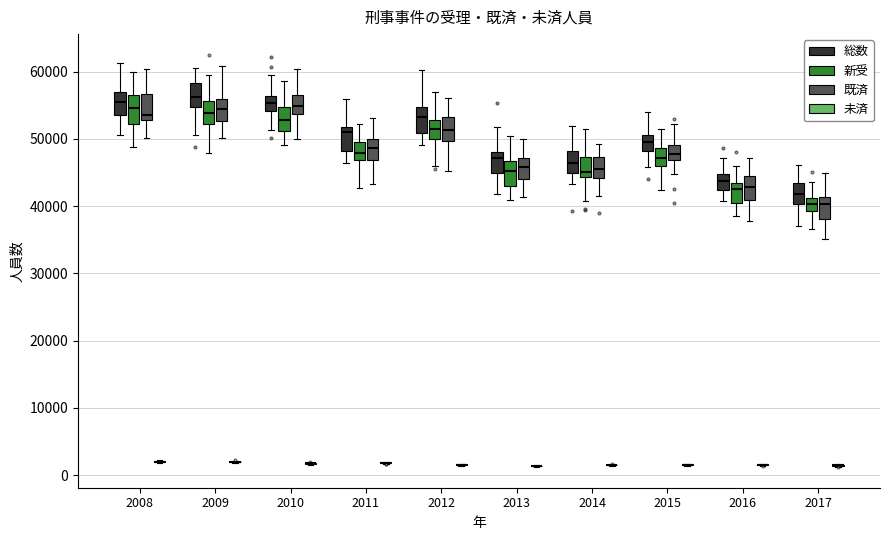

Reading left to right, transcribe this box plot: for each box, give where its median line is, the range the box spans, and where its two whiskers end, as read against the y-axis. The values are not printed on the chart, so give them approximately, as read against the axis.

2008 (総数): median 55000, box 54000 to 57000, whiskers 51000 to 61000
2008 (新受): median 55000, box 52000 to 57000, whiskers 49000 to 60000
2008 (既済): median 54000, box 53000 to 57000, whiskers 50000 to 60000
2008 (未済): box collapsed to a line at 2000, whiskers 2000 to 2000
2009 (総数): median 56000, box 55000 to 58000, whiskers 51000 to 61000
2009 (新受): median 54000, box 52000 to 56000, whiskers 48000 to 60000
2009 (既済): median 54000, box 53000 to 56000, whiskers 50000 to 61000
2009 (未済): box collapsed to a line at 2000, whiskers 2000 to 2000
2010 (総数): median 55000, box 54000 to 56000, whiskers 51000 to 60000
2010 (新受): median 53000, box 51000 to 55000, whiskers 49000 to 59000
2010 (既済): median 55000, box 54000 to 56000, whiskers 50000 to 60000
2010 (未済): box collapsed to a line at 2000, whiskers 2000 to 2000
2011 (総数): median 51000, box 48000 to 52000, whiskers 46000 to 56000
2011 (新受): median 48000, box 47000 to 50000, whiskers 43000 to 52000
2011 (既済): median 49000, box 47000 to 50000, whiskers 43000 to 53000
2011 (未済): box collapsed to a line at 2000, whiskers 2000 to 2000
2012 (総数): median 53000, box 51000 to 55000, whiskers 49000 to 60000
2012 (新受): median 51000, box 50000 to 53000, whiskers 46000 to 57000
2012 (既済): median 51000, box 50000 to 53000, whiskers 45000 to 56000
2012 (未済): box collapsed to a line at 2000, whiskers 1000 to 2000
2013 (総数): median 47000, box 45000 to 48000, whiskers 42000 to 52000
2013 (新受): median 45000, box 43000 to 47000, whiskers 41000 to 50000
2013 (既済): median 46000, box 44000 to 47000, whiskers 41000 to 50000
2013 (未済): box collapsed to a line at 1000, whiskers 1000 to 1000
2014 (総数): median 46000, box 45000 to 48000, whiskers 43000 to 52000
2014 (新受): median 45000, box 44000 to 47000, whiskers 41000 to 51000
2014 (既済): median 45000, box 44000 to 47000, whiskers 41000 to 49000
2014 (未済): box collapsed to a line at 2000, whiskers 1000 to 2000
2015 (総数): median 50000, box 48000 to 51000, whiskers 46000 to 54000
2015 (新受): median 47000, box 46000 to 49000, whiskers 42000 to 51000
2015 (既済): median 48000, box 47000 to 49000, whiskers 45000 to 52000
2015 (未済): box collapsed to a line at 2000, whiskers 1000 to 2000
2016 (総数): median 44000, box 42000 to 45000, whiskers 41000 to 47000
2016 (新受): median 43000 (just below the box's upper edge), box 40000 to 43000, whiskers 39000 to 46000
2016 (既済): median 43000, box 41000 to 45000, whiskers 38000 to 47000
2016 (未済): box collapsed to a line at 2000, whiskers 1000 to 2000
2017 (総数): median 42000, box 40000 to 44000, whiskers 37000 to 46000
2017 (新受): median 40000, box 39000 to 41000, whiskers 37000 to 44000
2017 (既済): median 40000, box 38000 to 41000, whiskers 35000 to 45000
2017 (未済): box collapsed to a line at 1000, whiskers 1000 to 2000